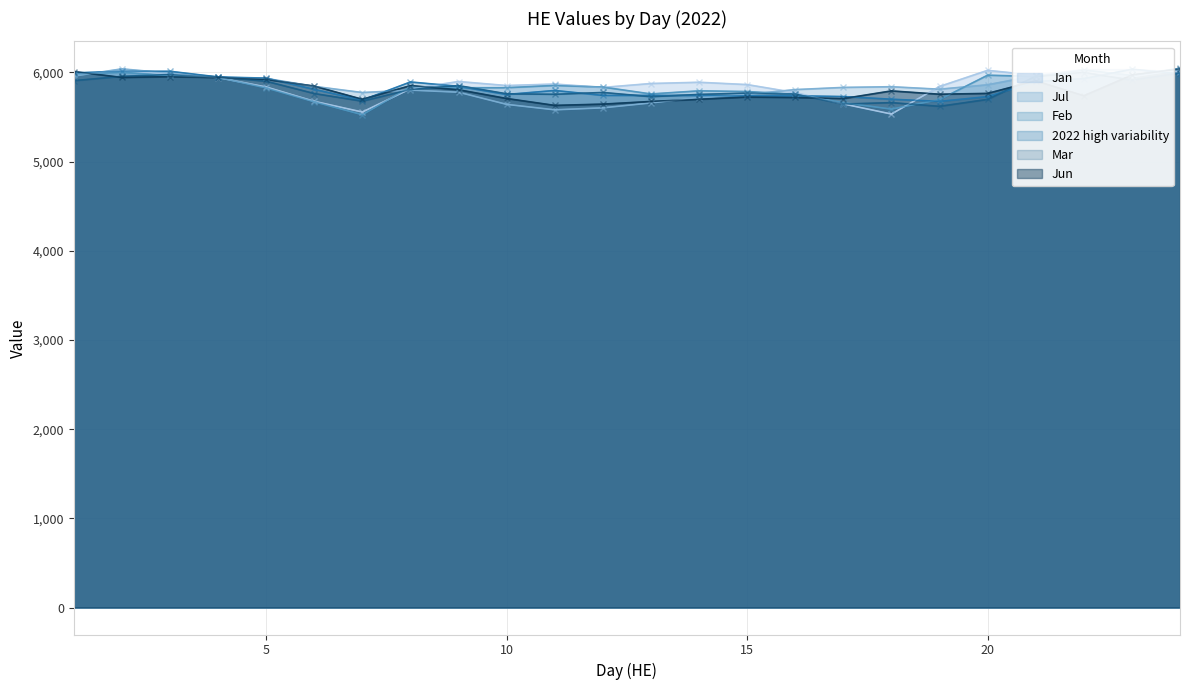

The value of Feb at 16 is 3521.0. True or false?

False